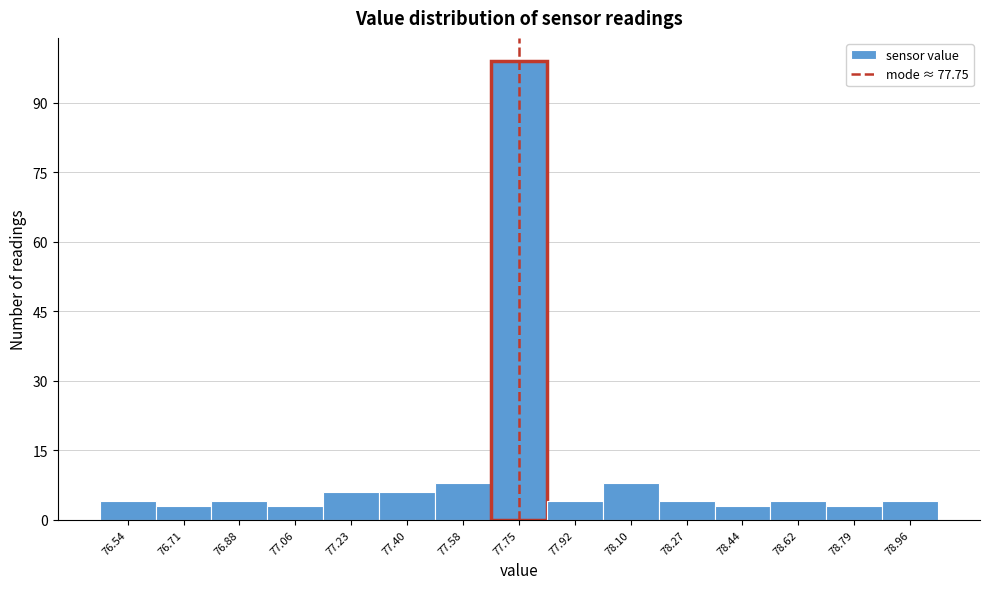

Reading left to right, list every bar in this chart as the range it spans on the x-axis followed by its height. Neither the bar edges nor the heights are printed on the chart, so give them approximately, as read against the axes.

76.46 to 76.62: 4
76.62 to 76.80: 4
76.80 to 76.98: 4
76.98 to 77.14: 4
77.14 to 77.32: 6
77.32 to 77.50: 6
77.50 to 77.66: 8
77.66 to 77.84: 100
77.84 to 78.02: 4
78.02 to 78.18: 8
78.18 to 78.36: 4
78.36 to 78.54: 4
78.54 to 78.70: 4
78.70 to 78.88: 4
78.88 to 79.06: 4